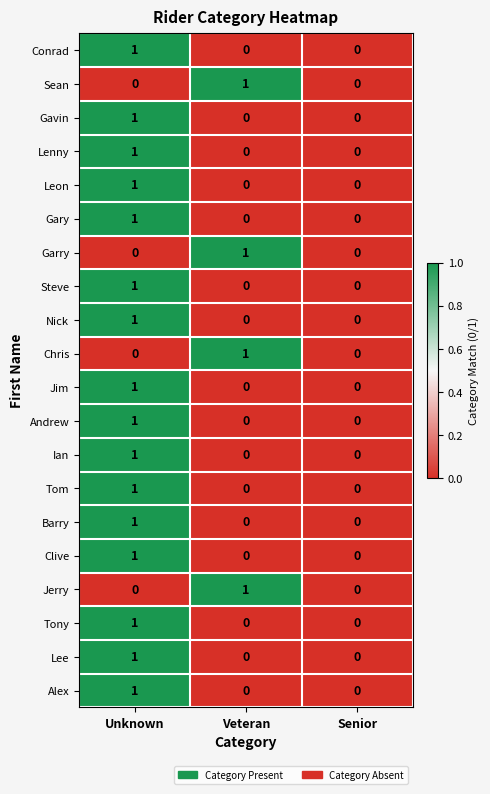

How many data points in Garry are above 0?

1